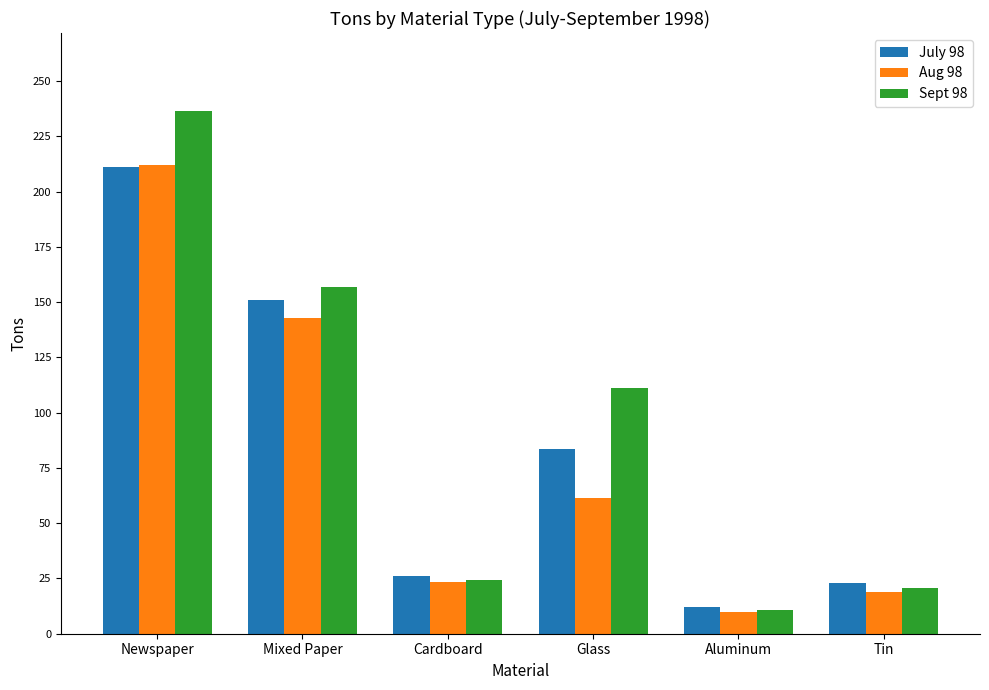

At how many categories does at least one series exceed 153?

2